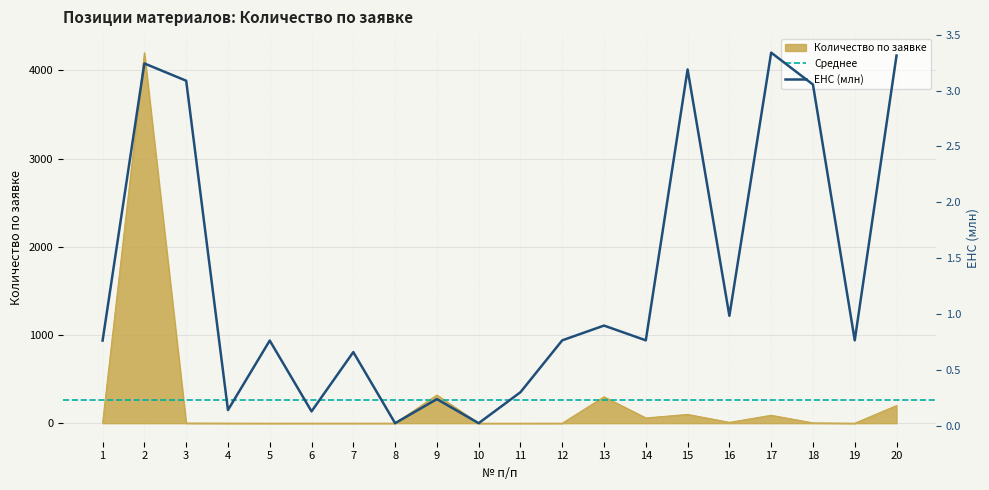

Where is the data nearest to the value 1?

16